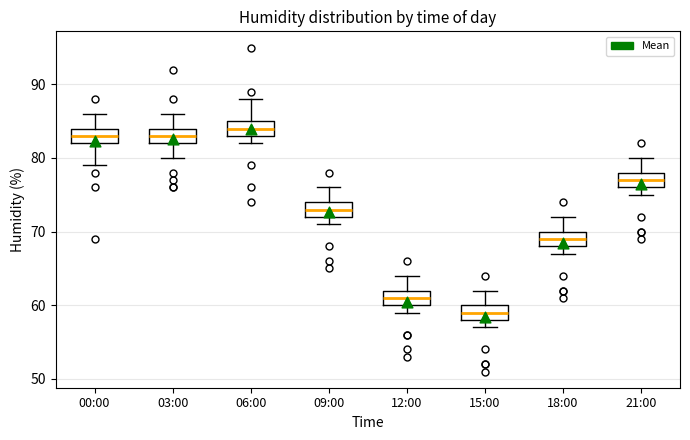

Reading left to right, transcribe this box plot: for each box, give where its median line is, the range the box spans, and where its two whiskers end, as read against the y-axis. The values are not printed on the chart, so give them approximately, as read against the axis.

00:00: median 83, box 82 to 84, whiskers 79 to 86
03:00: median 83, box 82 to 84, whiskers 80 to 86
06:00: median 84, box 83 to 85, whiskers 82 to 88
09:00: median 73, box 72 to 74, whiskers 71 to 76
12:00: median 61, box 60 to 62, whiskers 59 to 64
15:00: median 59, box 58 to 60, whiskers 57 to 62
18:00: median 69, box 68 to 70, whiskers 67 to 72
21:00: median 77, box 76 to 78, whiskers 75 to 80